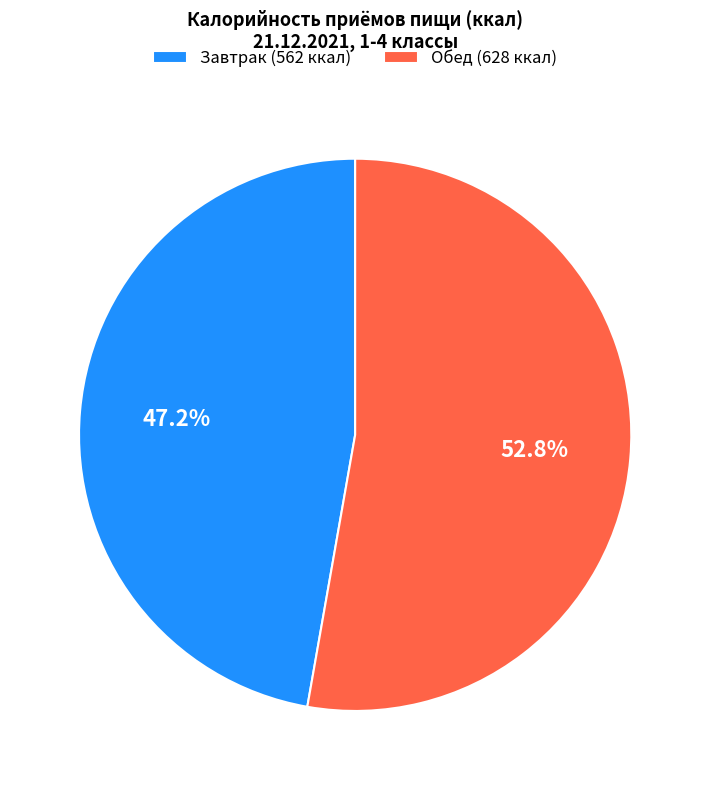

Which slice is the smallest?

Завтрак